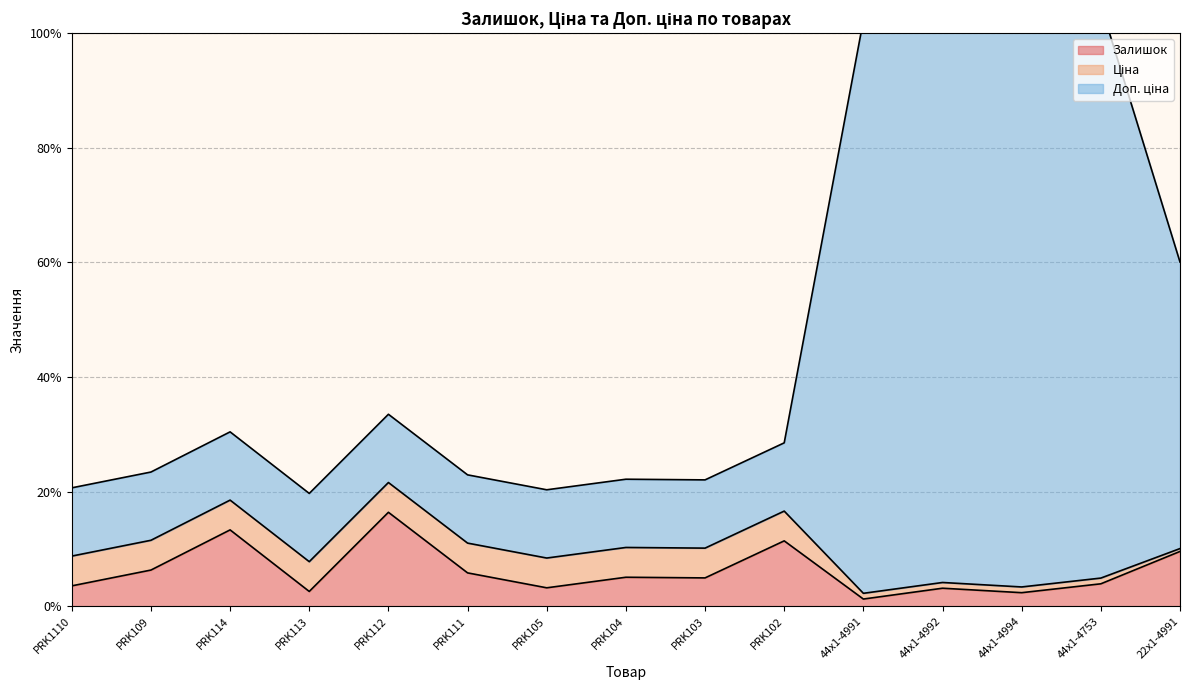

At which category does Доп. ціна reach its first local peak?

PRK114